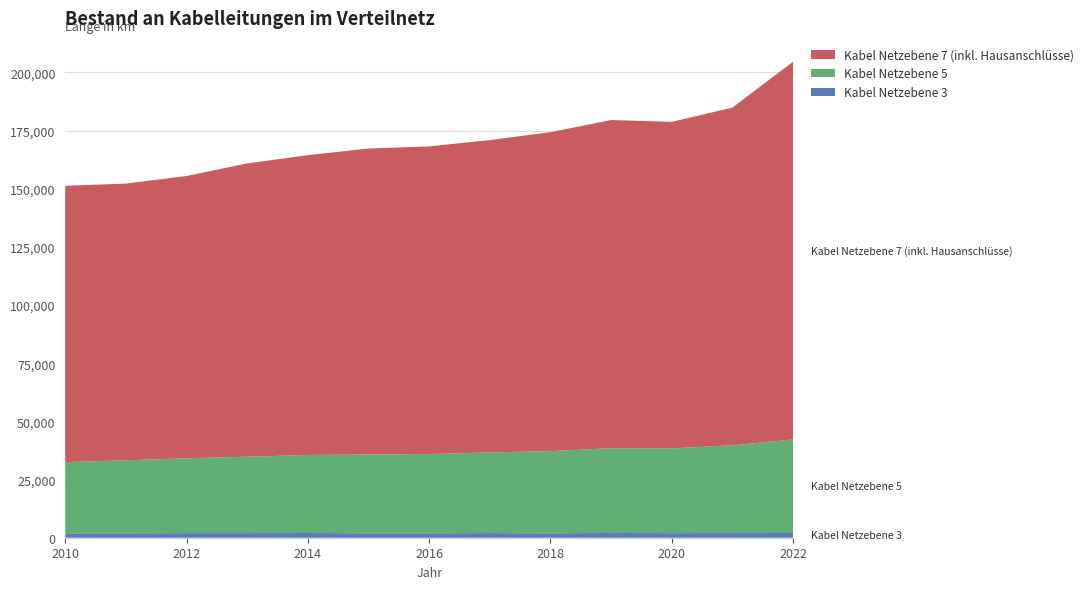

Reading left to right, extract all data points from this chart.

Kabel Netzebene 3: 1893	1917	1980	1976	2031	1911	1924	1992	1906	2053	1968	2009	2028
Kabel Netzebene 5: 30607	31370	32174	32833	33544	33870	34044	34675	35307	36433	36428	37725	40221
Kabel Netzebene 7 (inkl. Hausanschlüsse): 118778	118945	121339	126099	128880	131521	132251	134280	137120	141070	140372	145171	162389